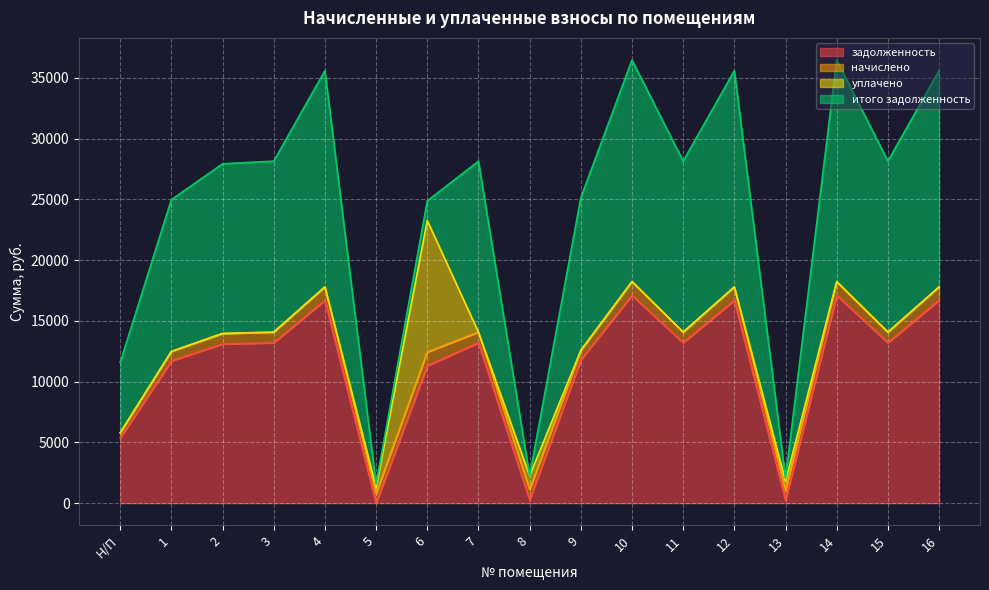

Reading left to right, list all the values displayed in this chart.

задолженность: 5362.7	11710.1	13096.8	13199.5	16692.0	0.0	11304.2	13199.5	270.0	11787.1	17102.9	13199.5	16692.0	247.9	17102.9	13199.5	16692.0
начислено: 427.0	775.6	867.5	874.3	1105.7	780.8	1132.9	874.3	850.5	780.8	1132.9	874.3	1105.7	780.8	1132.9	874.3	1105.7
уплачено: 0.0	0.0	0.0	0.0	0.0	509.0	10822.8	0.0	1121.0	0.0	0.0	0.0	0.0	770.0	0.0	0.0	0.0
итого задолженность: 5789.6	12485.7	13964.3	14073.8	17797.7	270.5	1614.2	14073.8	0.0	12567.9	18235.7	14073.8	17797.7	258.6	18235.7	14073.8	17797.7